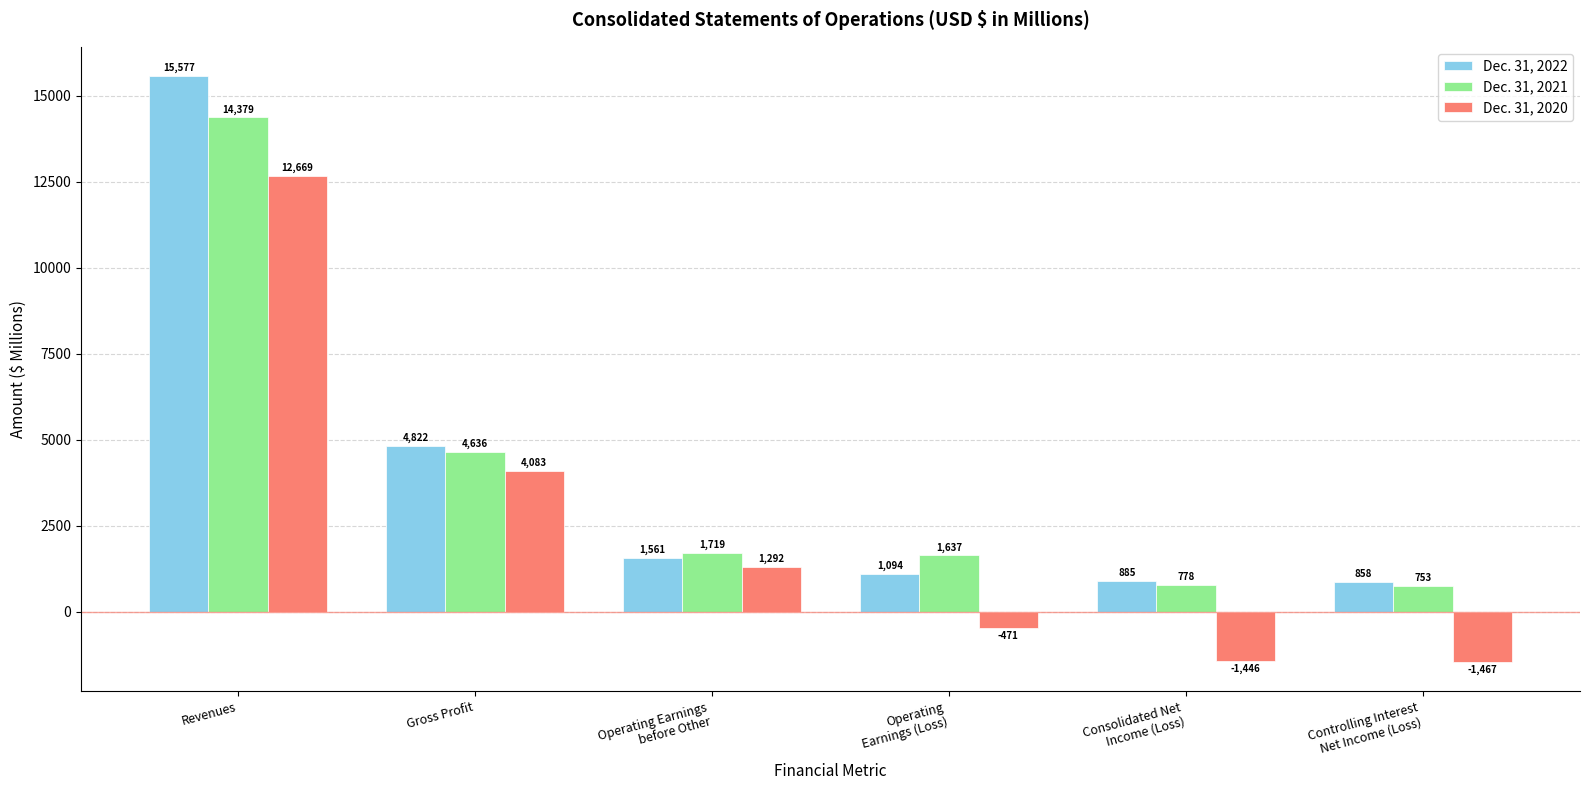

Which series has the largest range (max minus min)?

Dec. 31, 2022